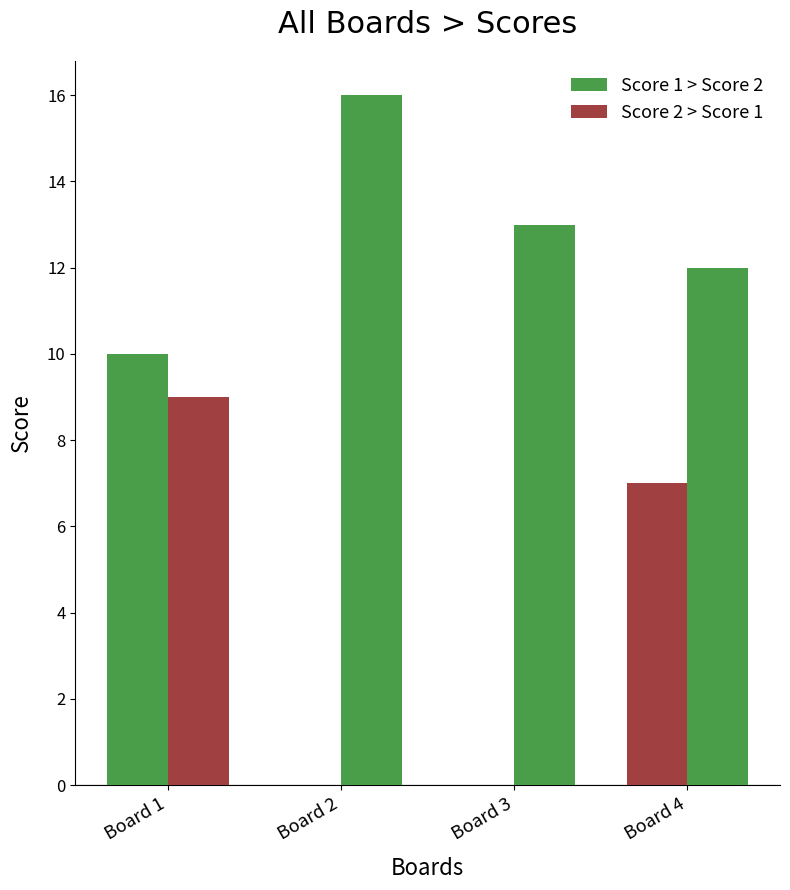

How many groups of bars are there?

4